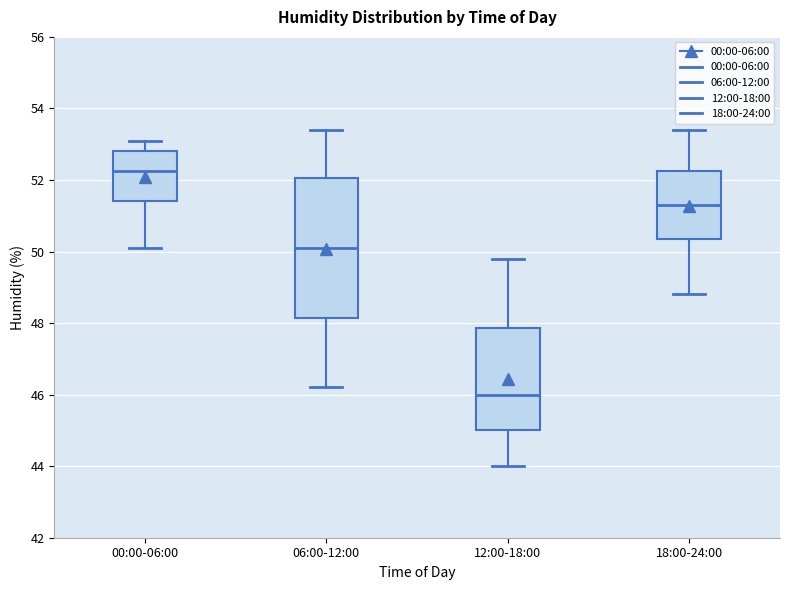

Reading left to right, transcribe this box plot: for each box, give where its median line is, the range the box spans, and where its two whiskers end, as read against the y-axis. The values are not printed on the chart, so give them approximately, as read against the axis.

00:00-06:00: median 52.2, box 51.4 to 52.8, whiskers 50.2 to 53.2
06:00-12:00: median 50.2, box 48.2 to 52.0, whiskers 46.2 to 53.4
12:00-18:00: median 46.0, box 45.0 to 47.8, whiskers 44.0 to 49.8
18:00-24:00: median 51.4, box 50.4 to 52.2, whiskers 48.8 to 53.4